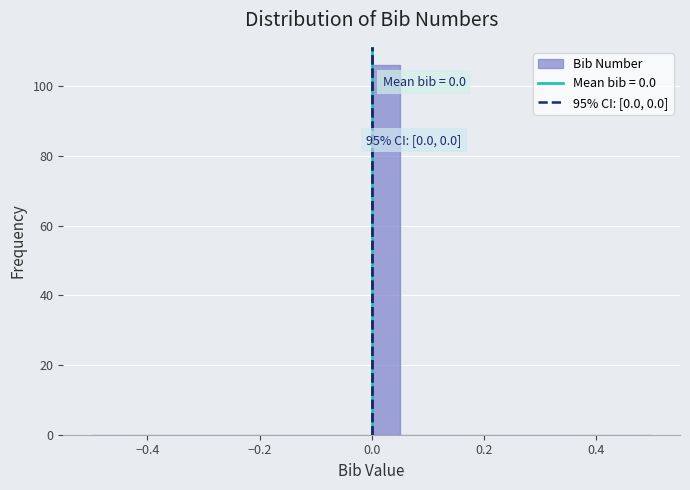

Read against the x-axis, roughly where is the centre of the tallest bar?

0.02